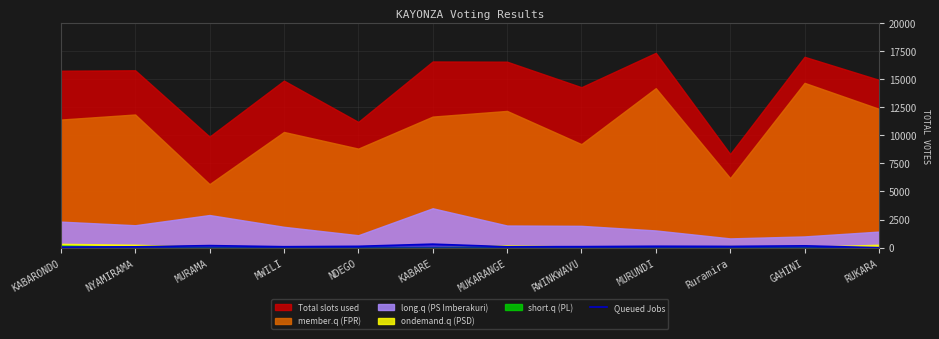

Between RUKARA and KABARE, which is larger?

KABARE